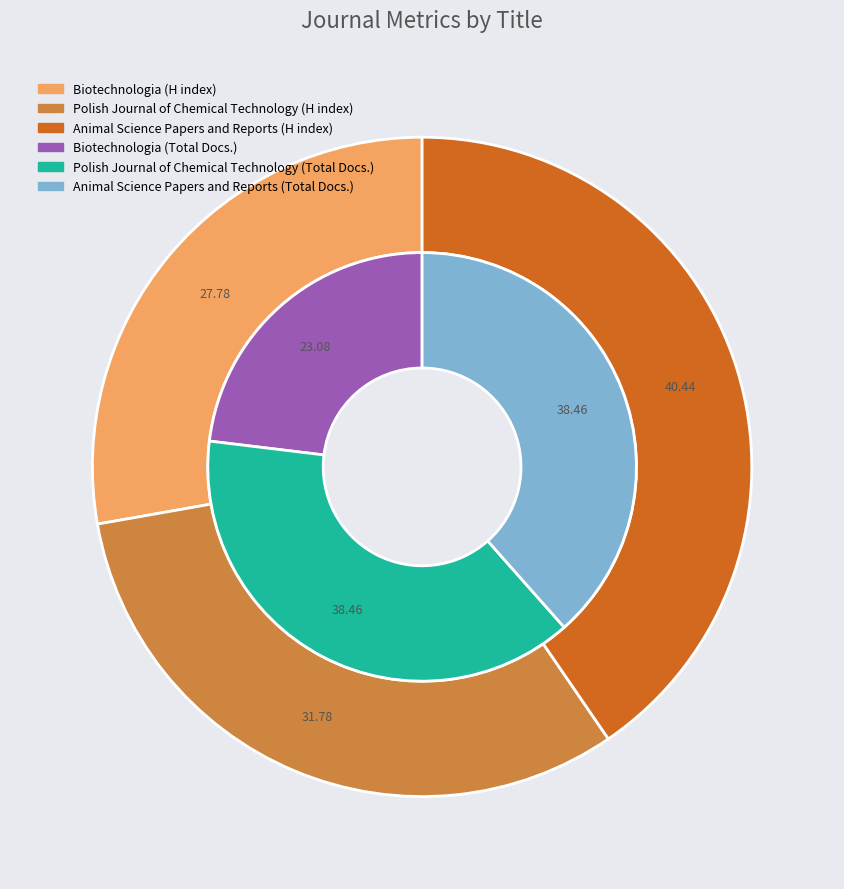

Which slice is the smallest?

Biotechnologia